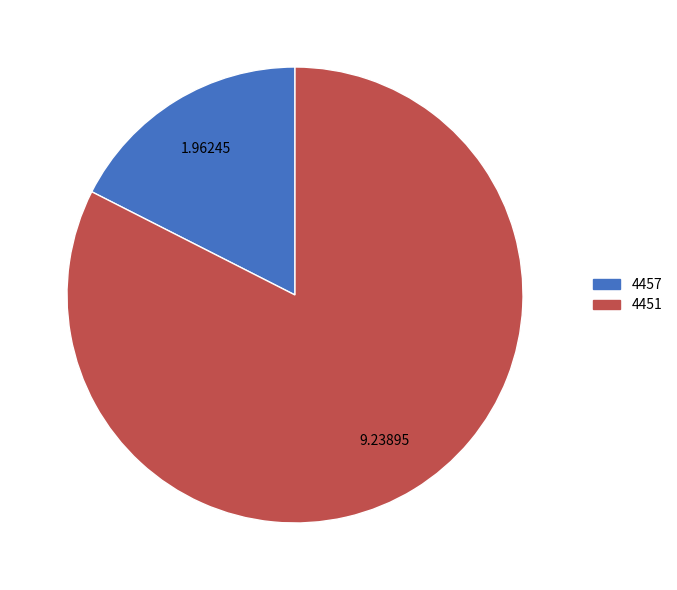

Do 4457 and 4451 together represent more than half of the pie?

Yes